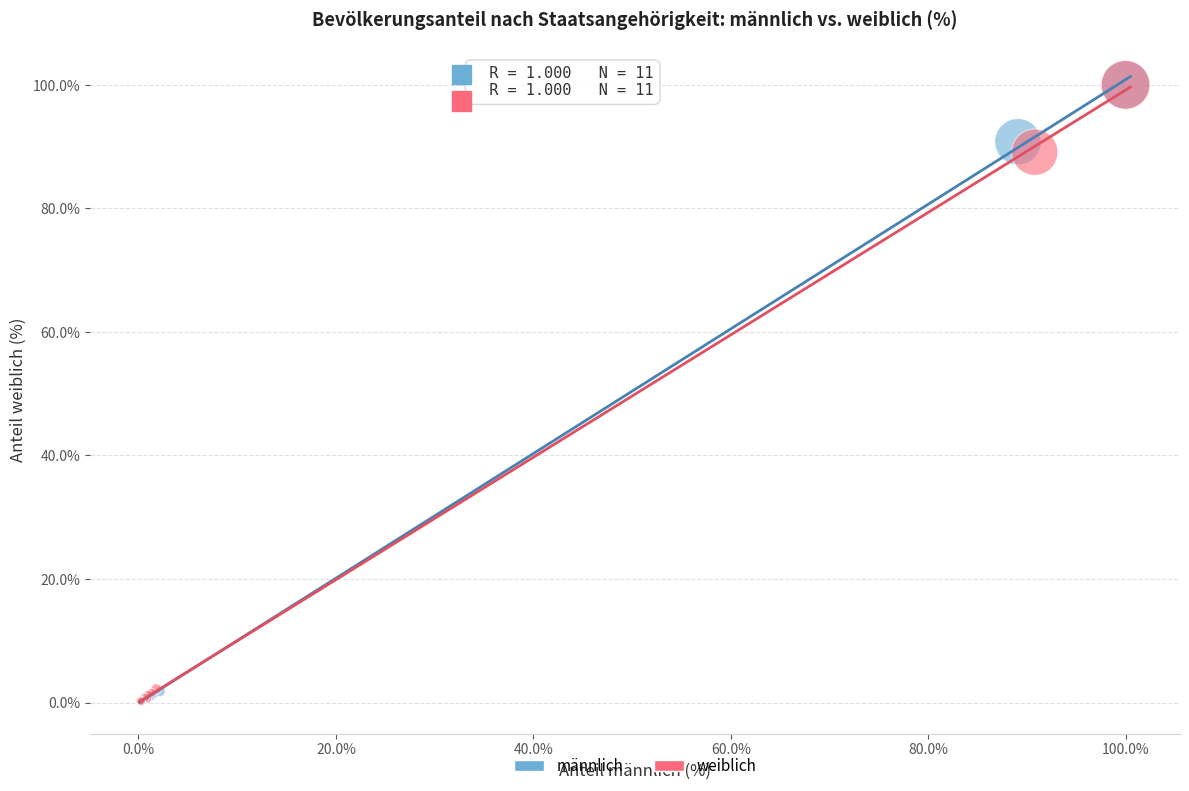

What are all the series names shown in the legend?

männlich, weiblich